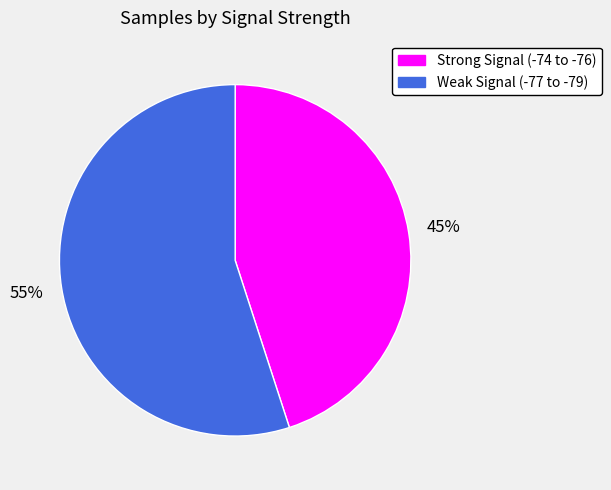

To the nearest percent, what is the difference between the largest and smallest slice percentages?

10%